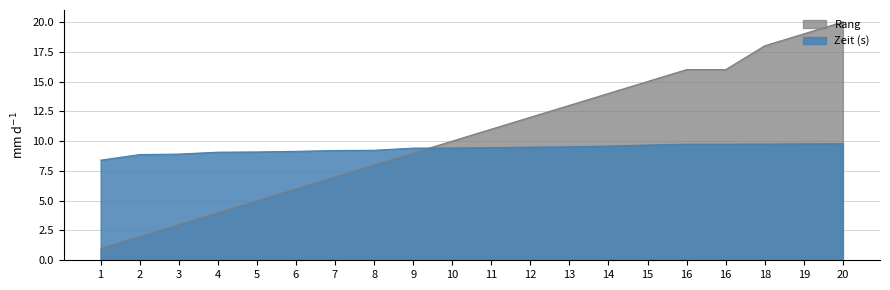

What is the sum of the Rang values at 6 and 8?

14.0